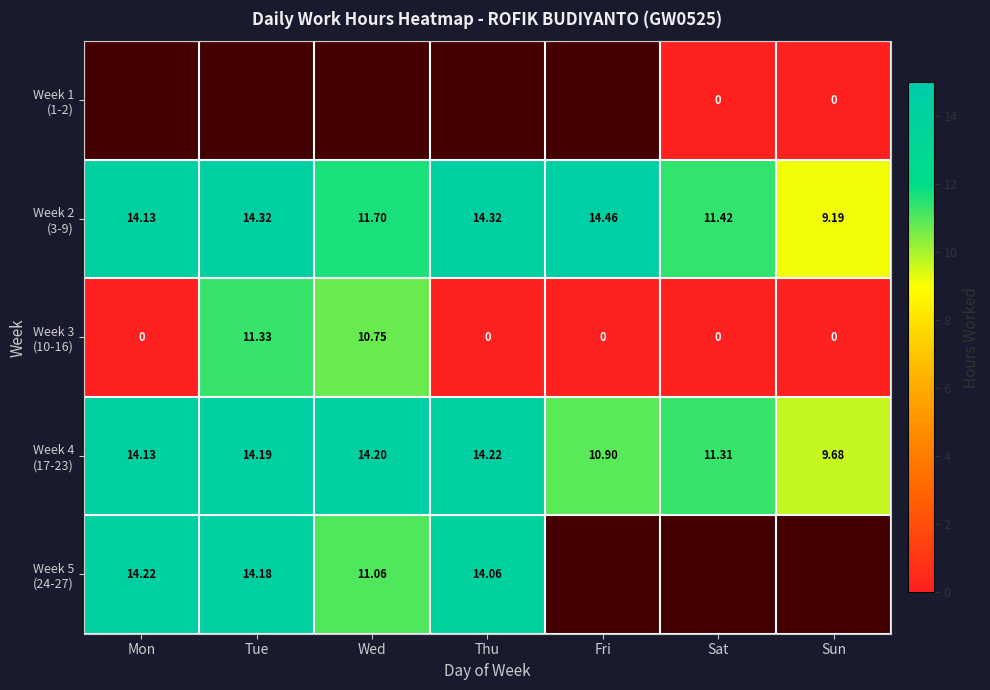

The Week 5 (24-27) series shows 23.2 at Tue. True or false?

False